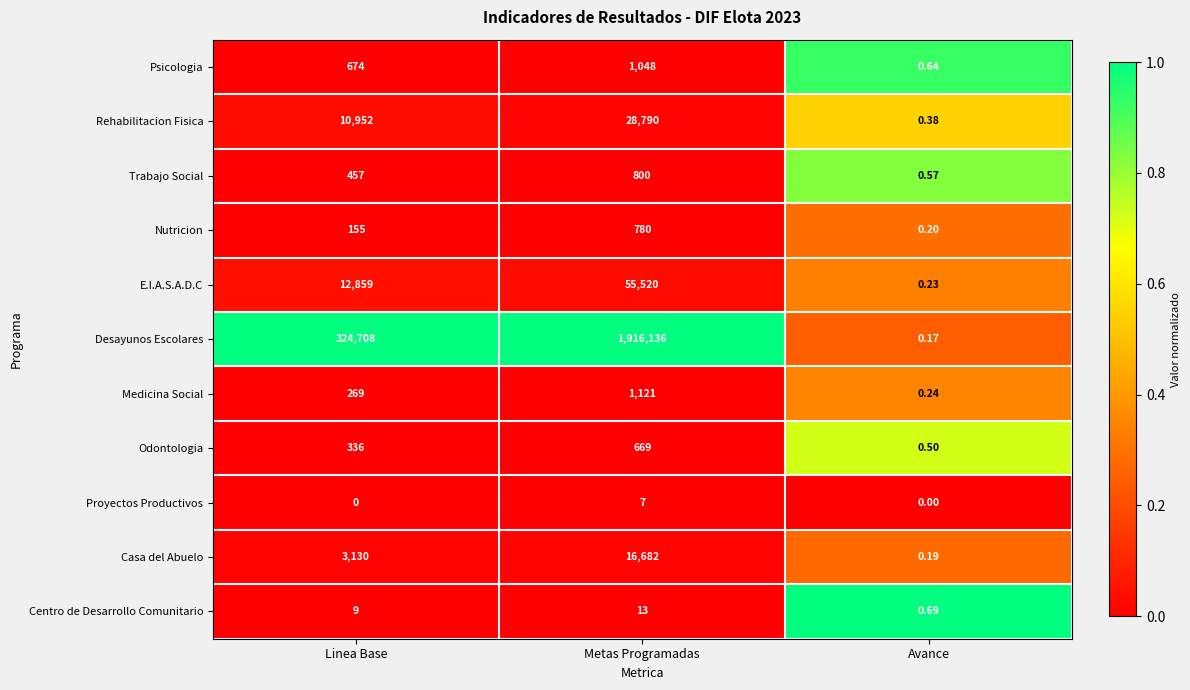

At which label does Trabajo Social reach its minimum?

Avance